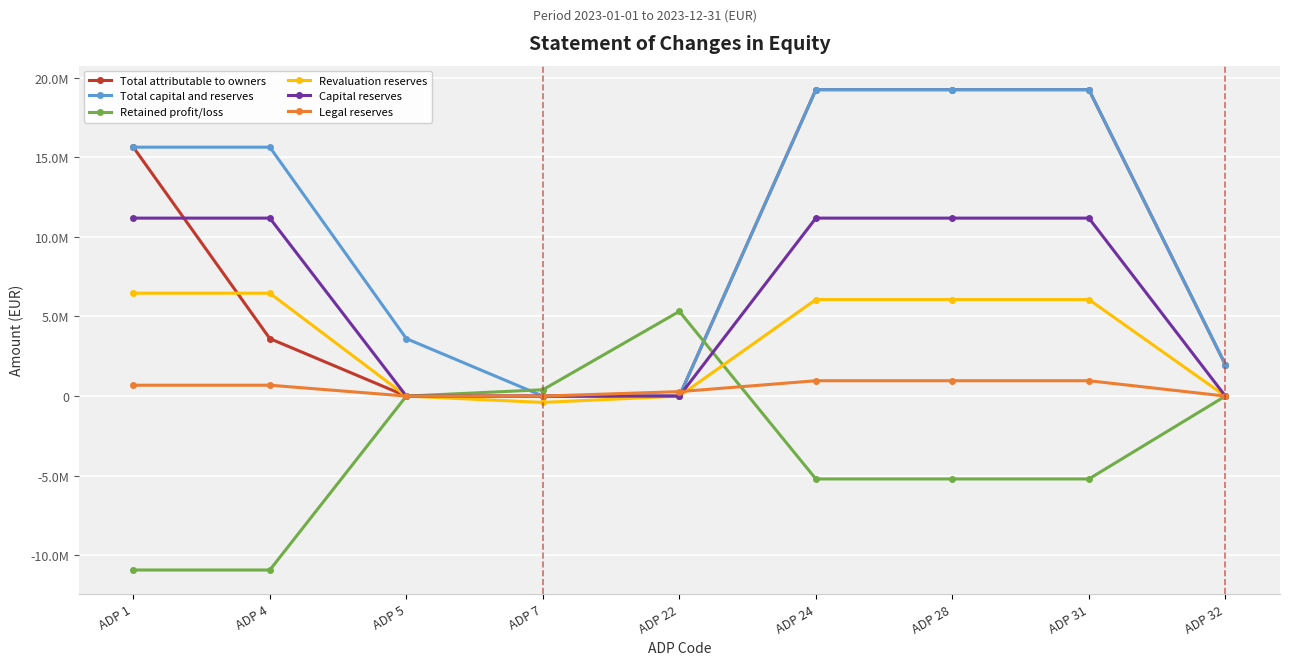

What are all the series names shown in the legend?

Total attributable to owners, Total capital and reserves, Retained profit/loss, Revaluation reserves, Capital reserves, Legal reserves